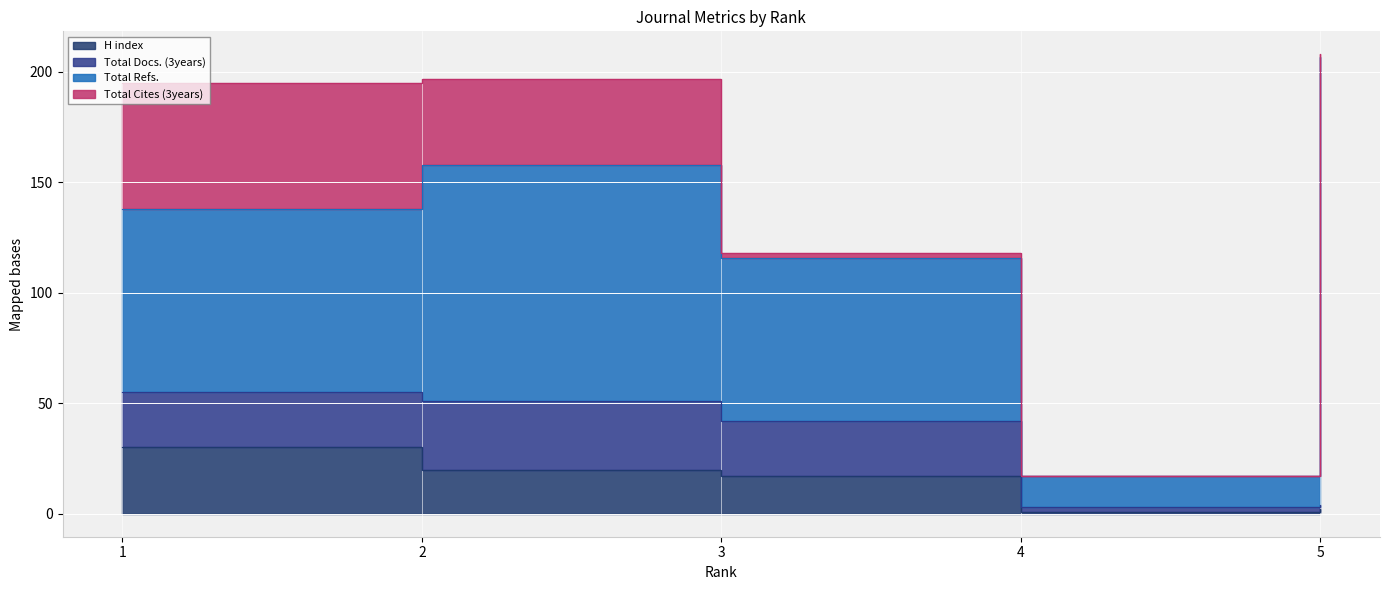

What is the value of the H index point at the 1st from the left?

30